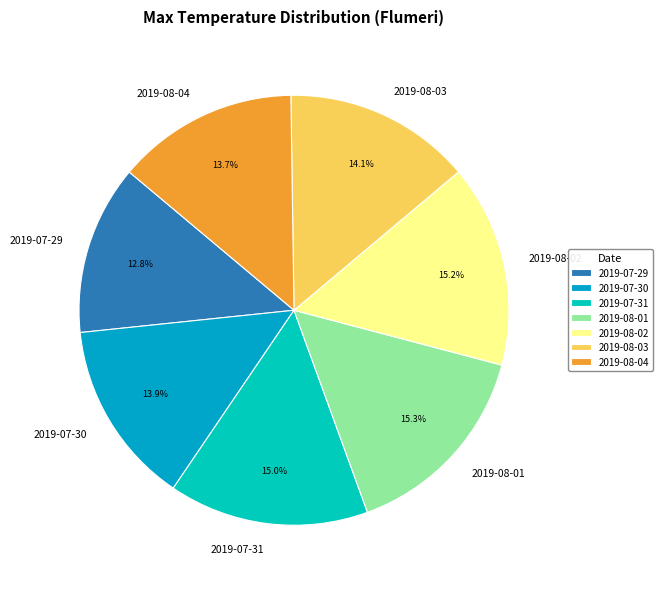

Which category has the smallest portion of the pie?

2019-07-29